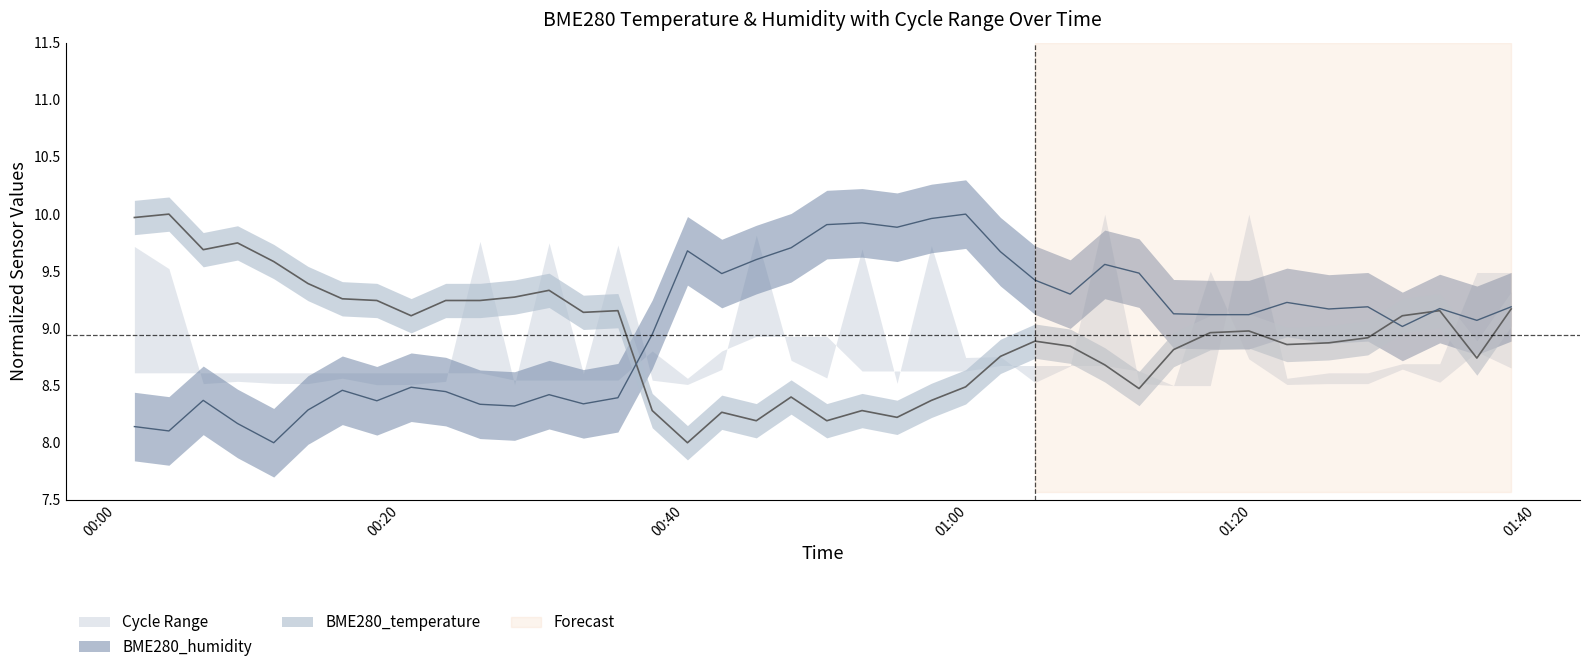

At 2022/10/30 00:11:06, list the series in order from largest to smallest.

BME280_temperature, BME280_humidity